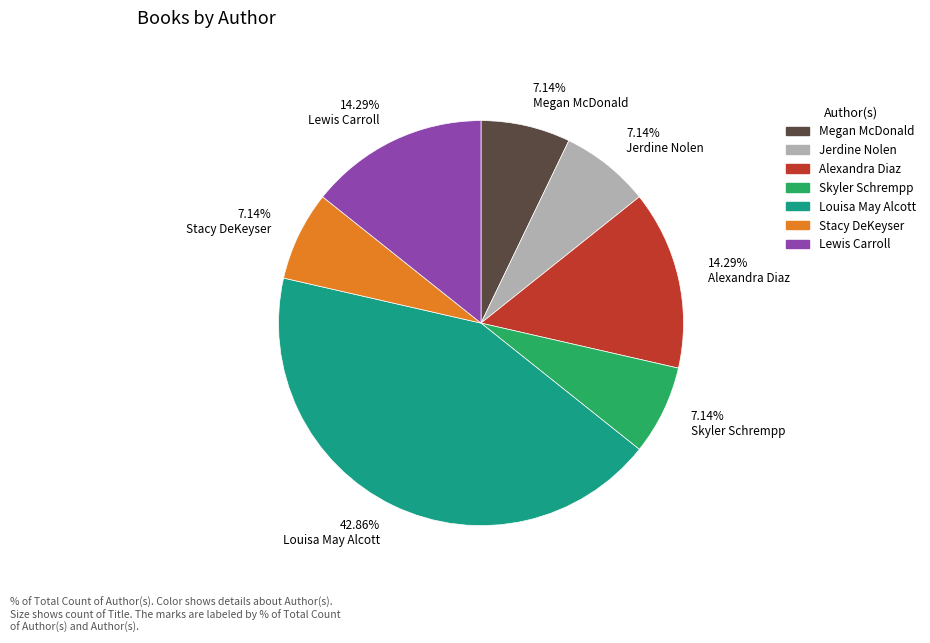

Which slice is the largest?

42.86% Louisa May Alcott